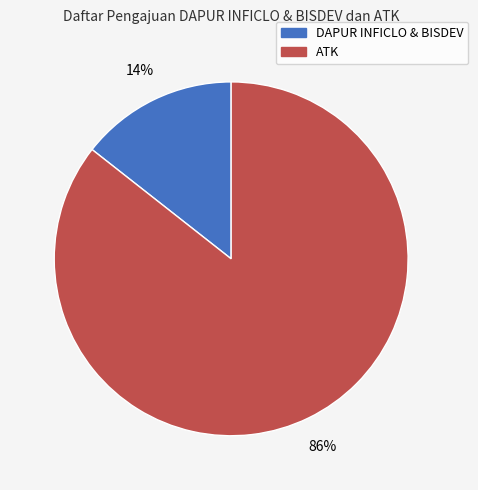

True or false: ATK accounts for 79% of the total.

False